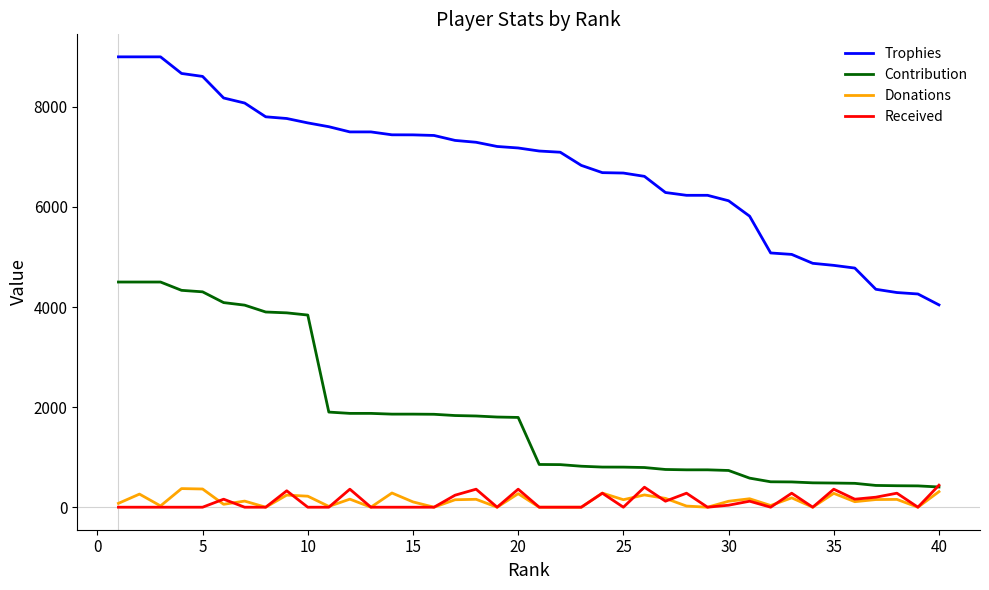

Which series has the widest spread of values?

Trophies